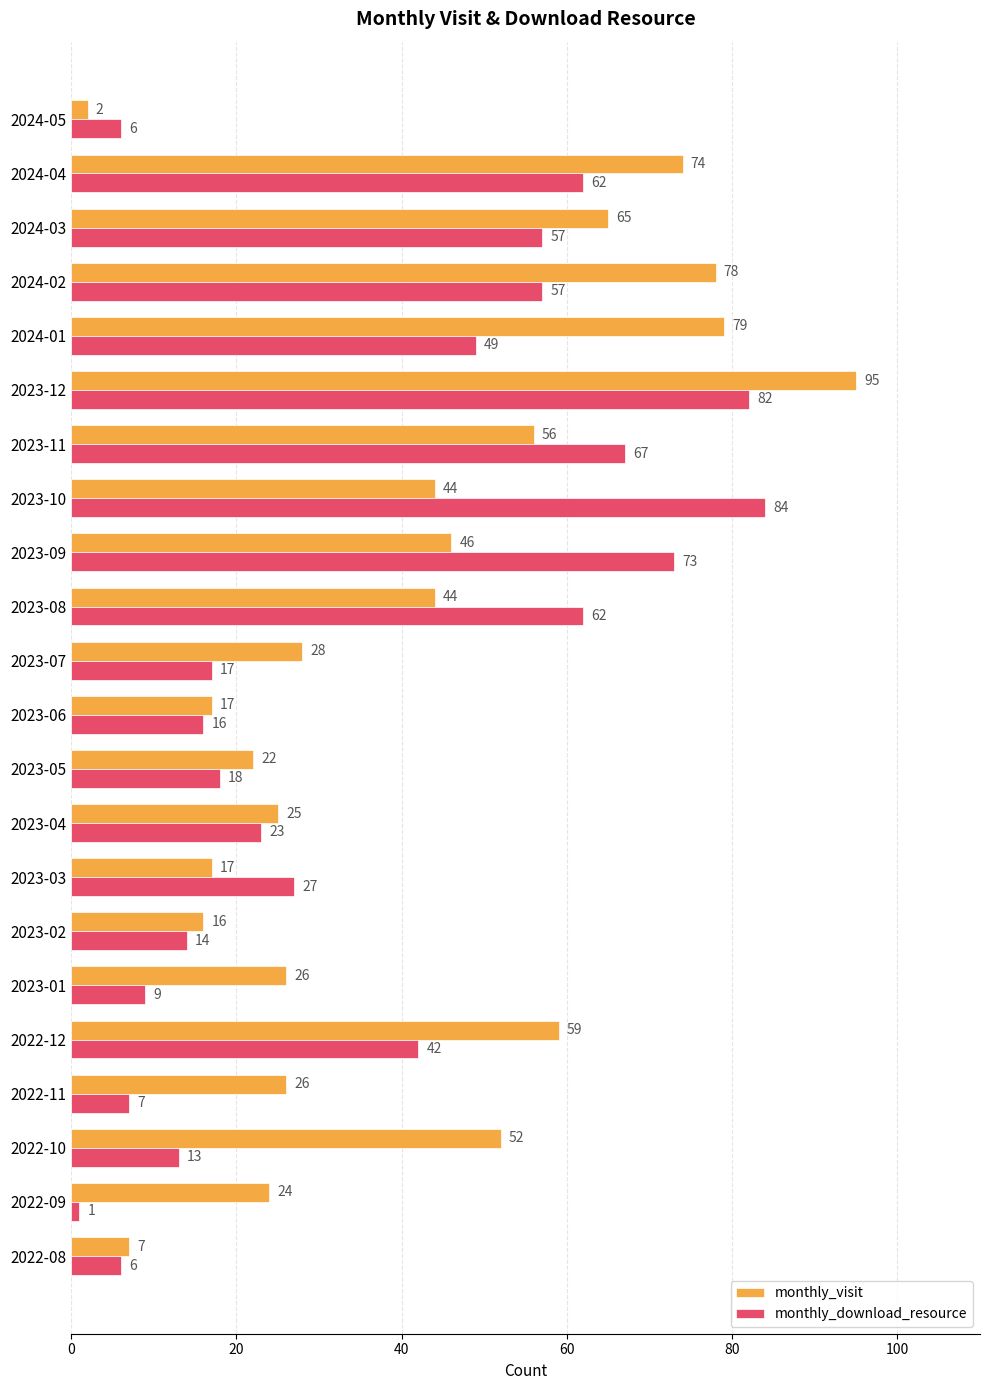

At which label is monthly_visit closest to 48?

2023-09